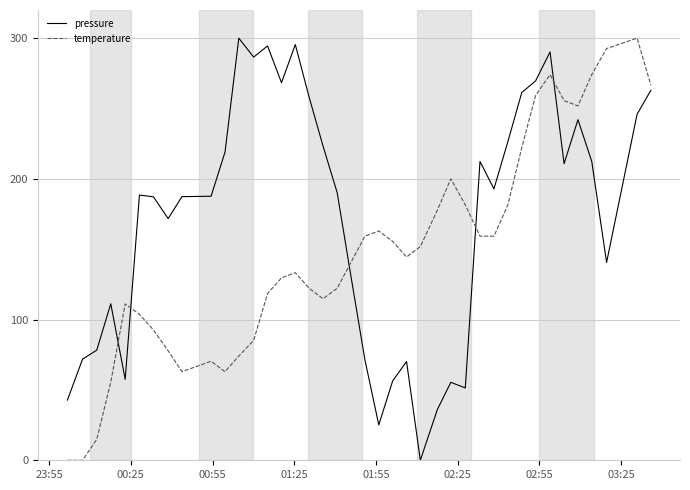

What is the average value of the temperature series?

148.1